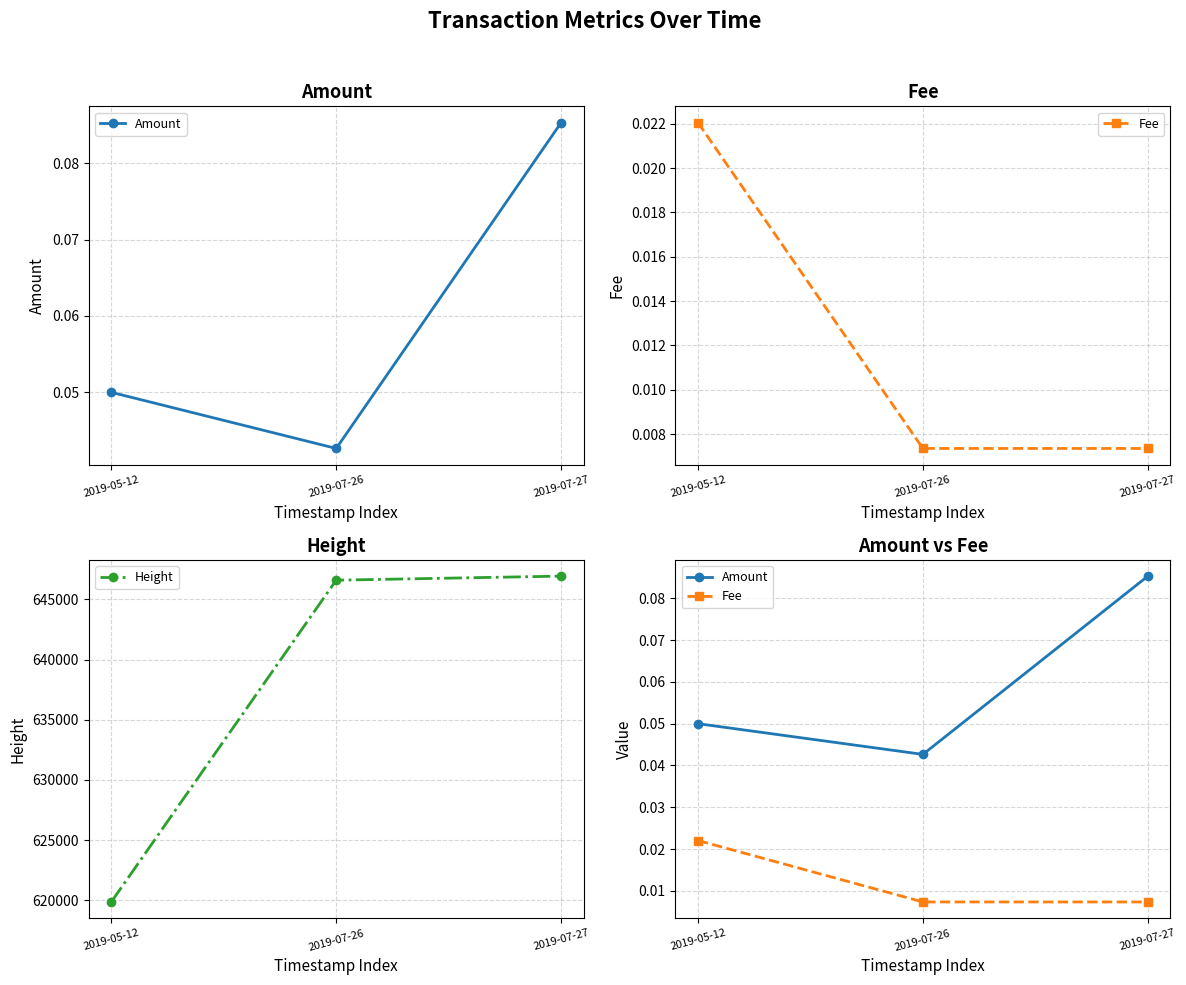

Reading left to right, what are all the values shown in this chart?

Amount: 2019-05-12=0.1	2019-07-26=0.0	2019-07-27=0.1
Fee: 2019-05-12=0.0	2019-07-26=0.0	2019-07-27=0.0
Height: 2019-05-12=619874.0	2019-07-26=646585.0	2019-07-27=646922.0